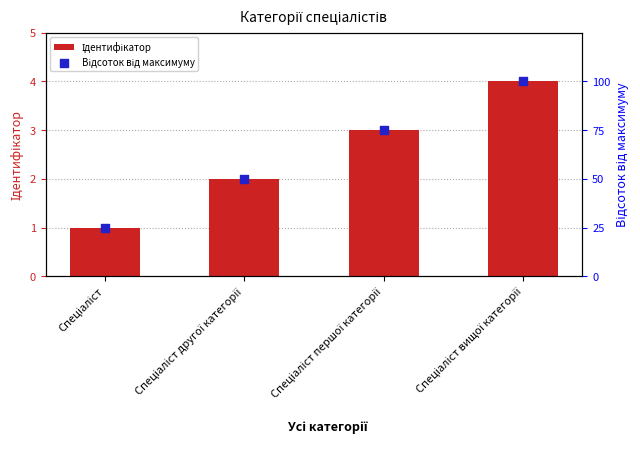

At which category is the sum across all series the highest?

Спеціаліст вищої категорії